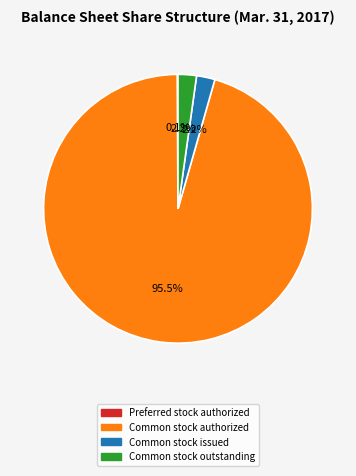

Which has a higher value, Common stock outstanding or Common stock authorized?

Common stock authorized